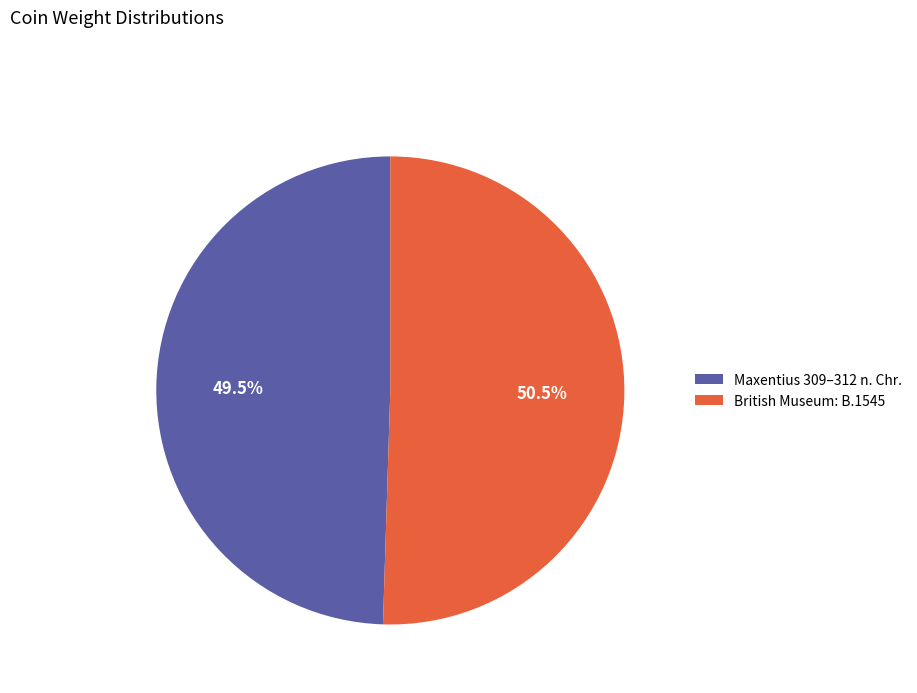

Is there any slice that represents more than half of the pie?

Yes